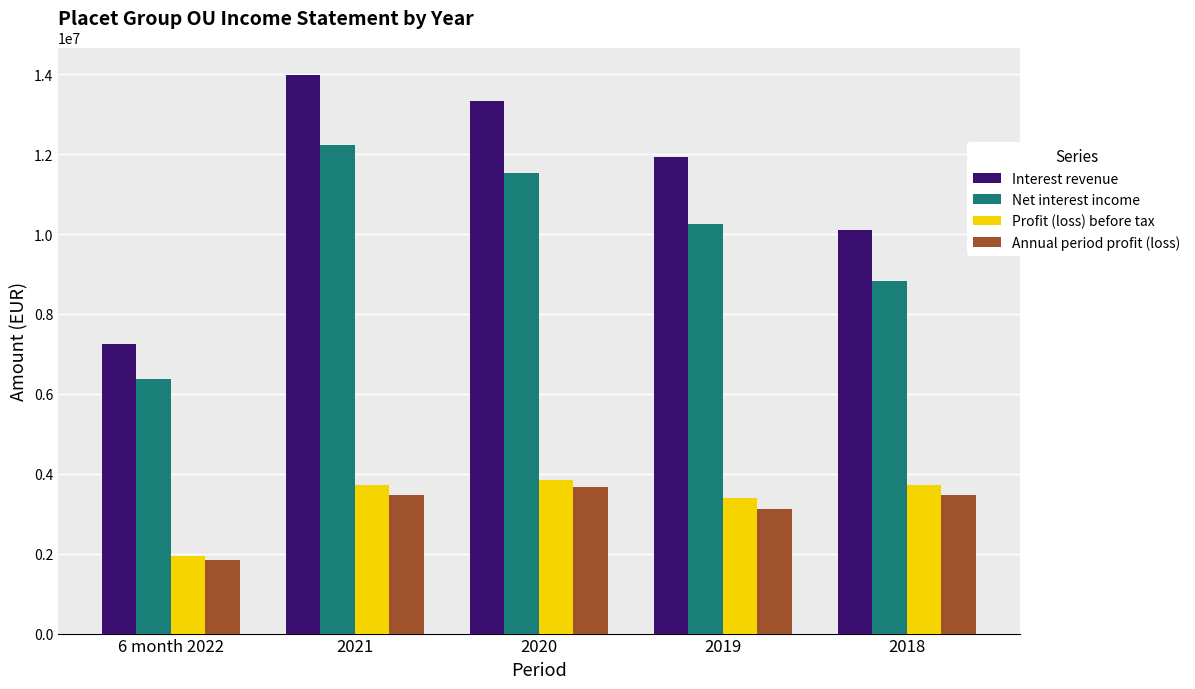

What is the total value across all series at 2018?

26113533